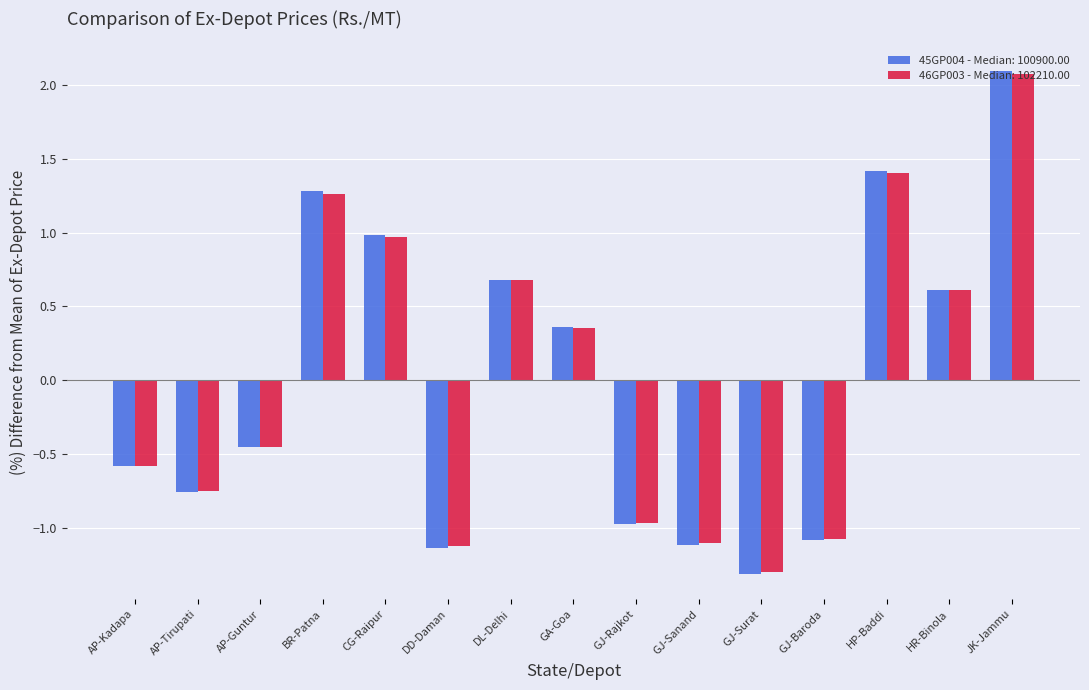

Where does the 45GP004 - Median: 100900.00 series first go above 0?

BR-Patna